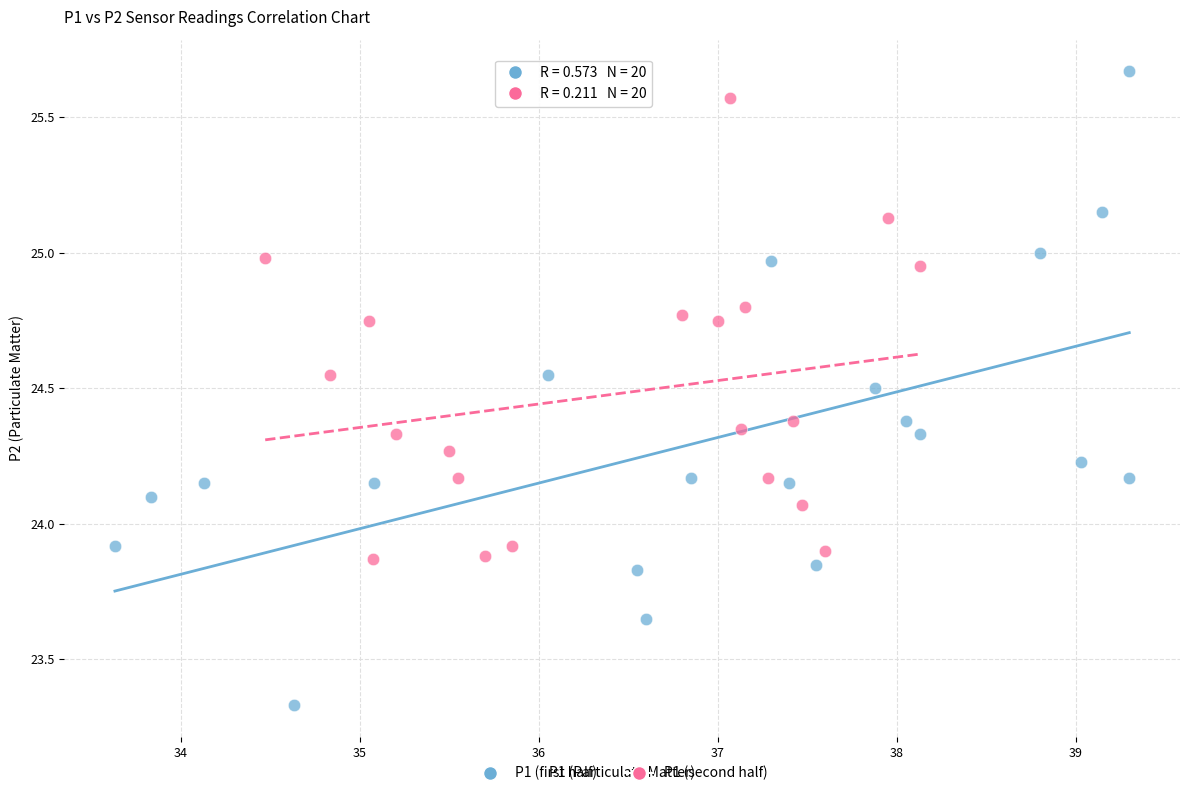

Which series reaches the minimum Y coordinate?

P1 (first half)